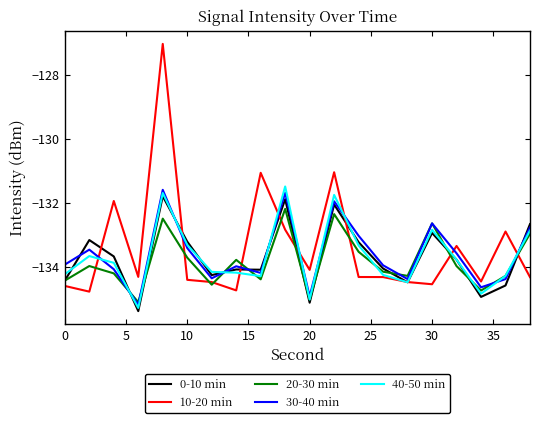

What is the minimum value shown in the chart?

-135.4